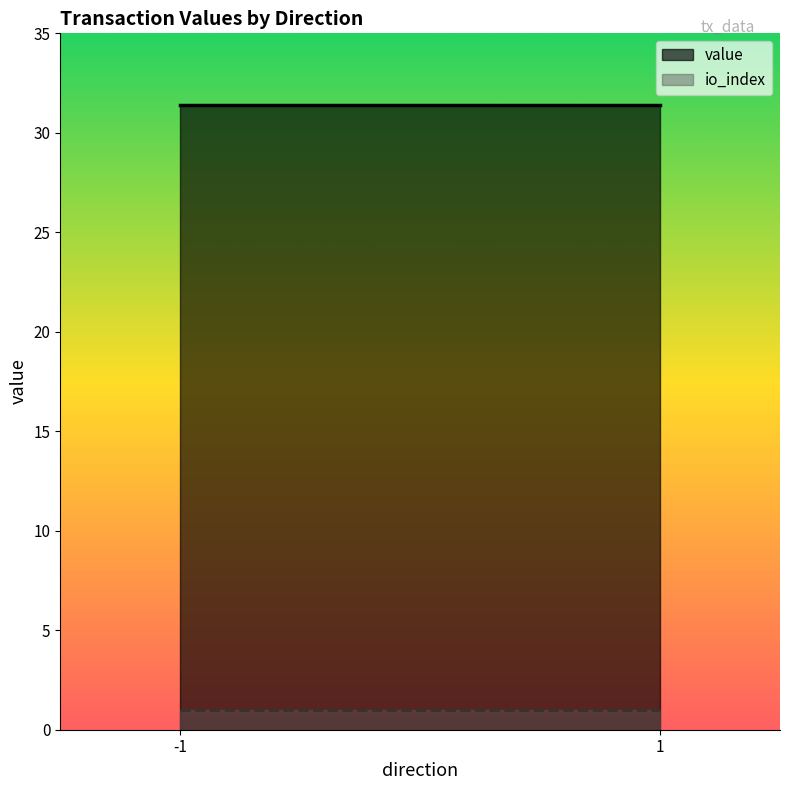

At which category is the sum across all series the highest?

-1